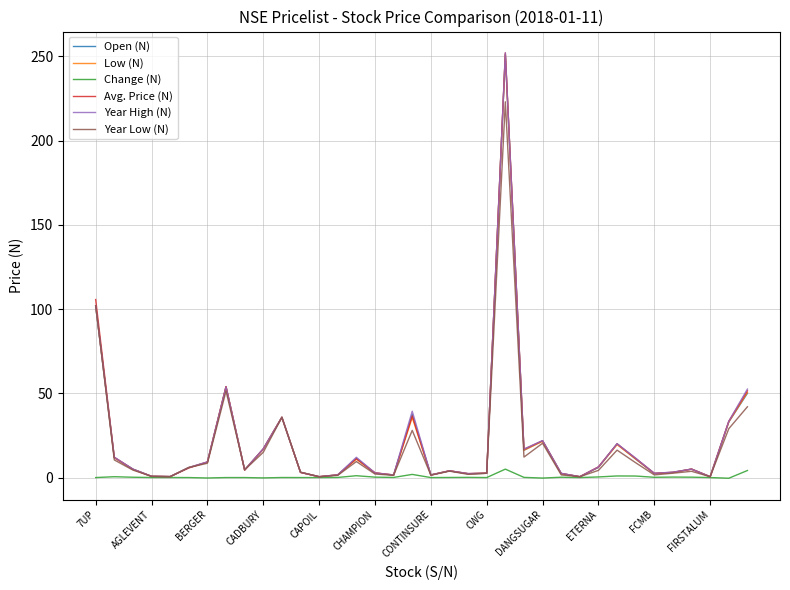

Which series has the largest range (max minus min)?

Avg. Price (N)